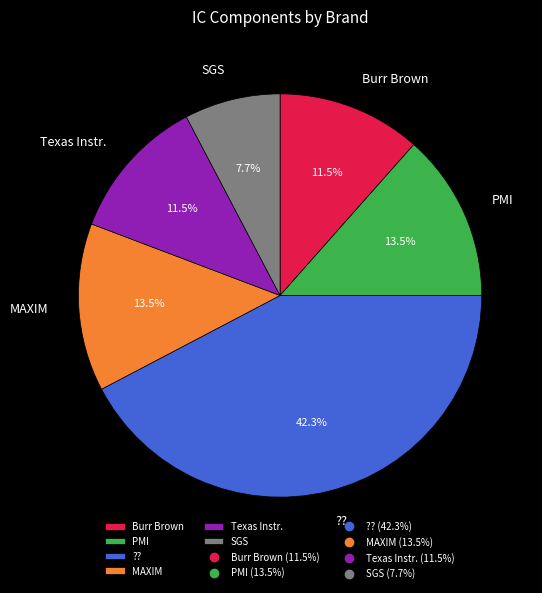

Between Texas Instr. and MAXIM, which is larger?

MAXIM